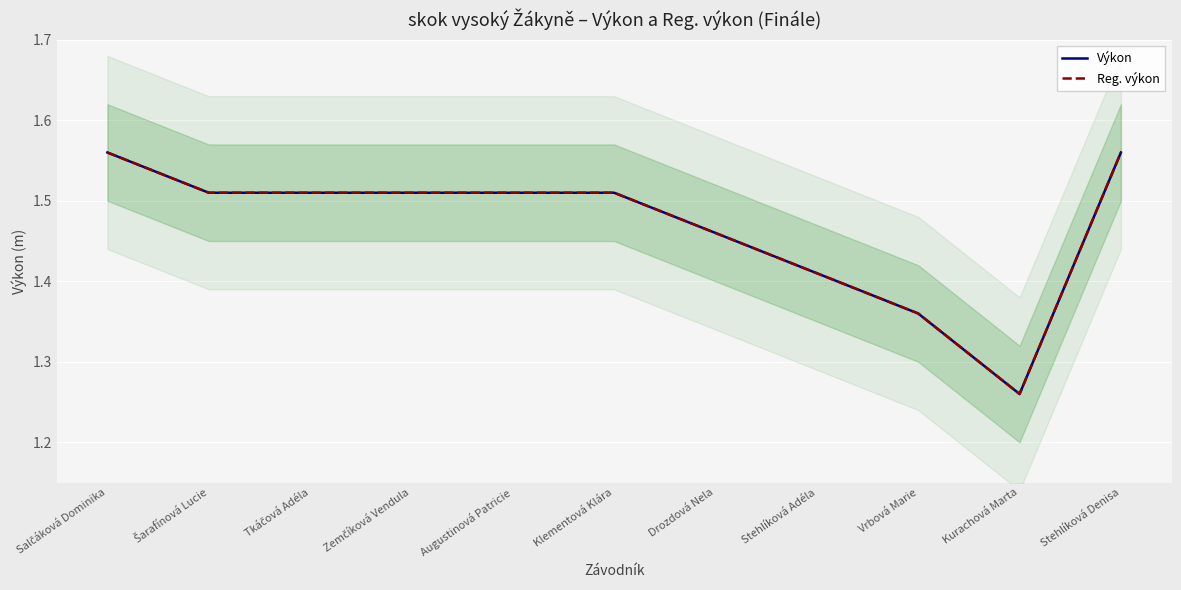

Rank the categories by Reg. výkon value from highest to lowest.

Salčáková Dominika, Stehlíková Denisa, Šarafínová Lucie, Tkáčová Adéla, Zemčíková Vendula, Augustinová Patricie, Klementová Klára, Drozdová Nela, Stehlíková Adéla, Vrbová Marie, Kurachová Marta